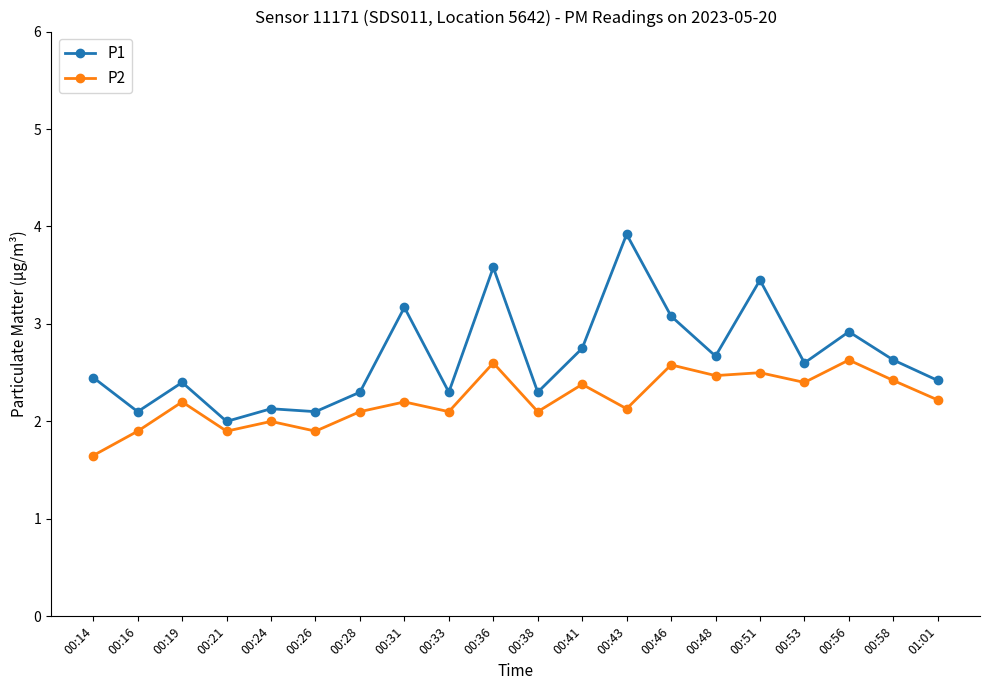

What is the sum of all P2 values?

44.4